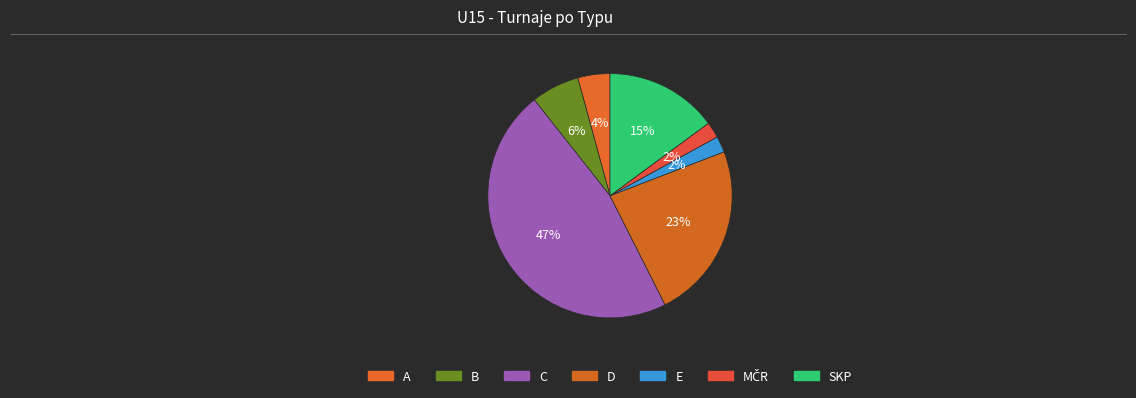

How many slices are in this pie chart?

7